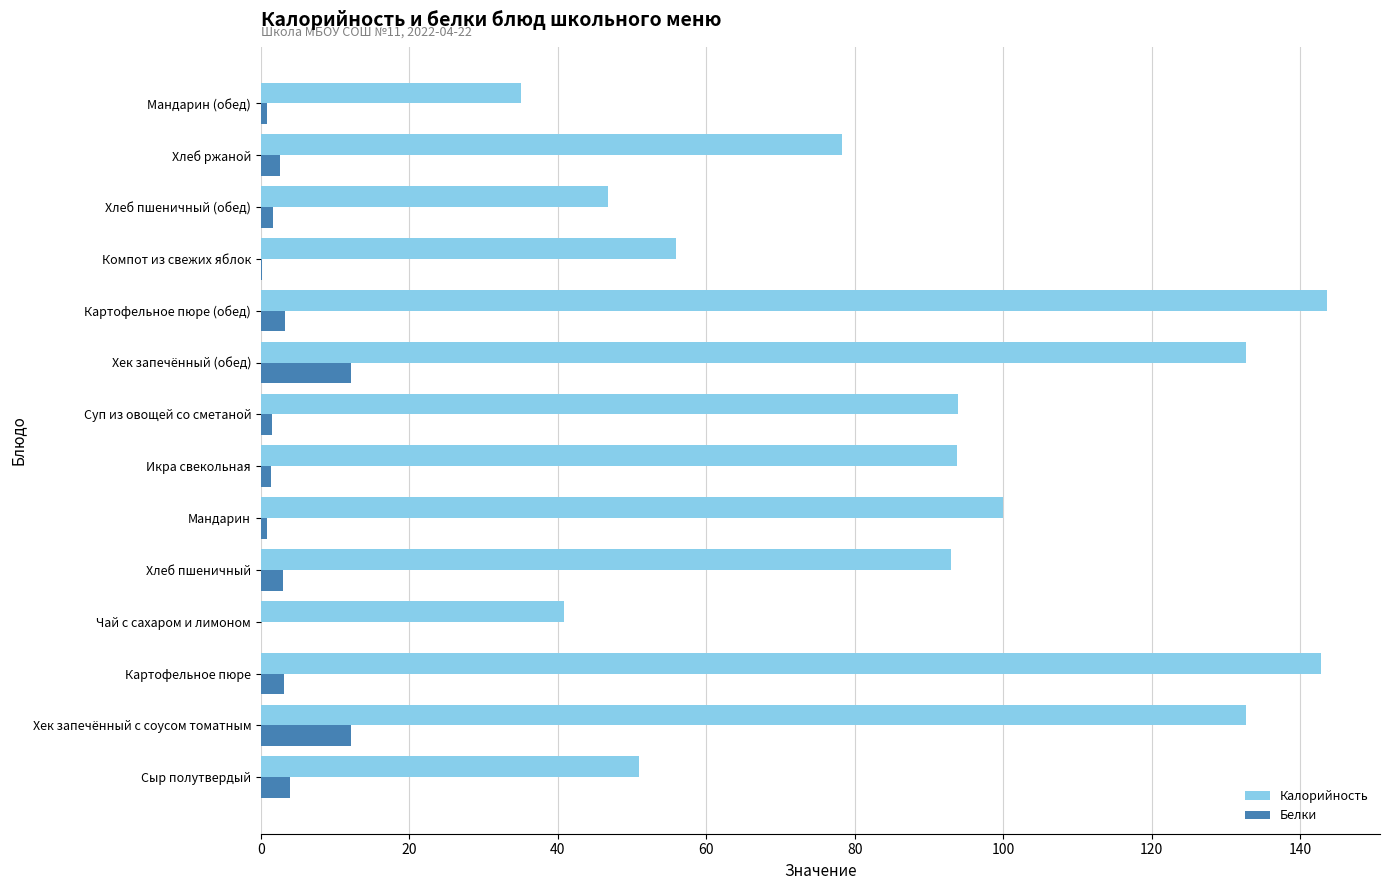

The Калорийность series shows 37.9 at Хлеб ржаной. True or false?

False